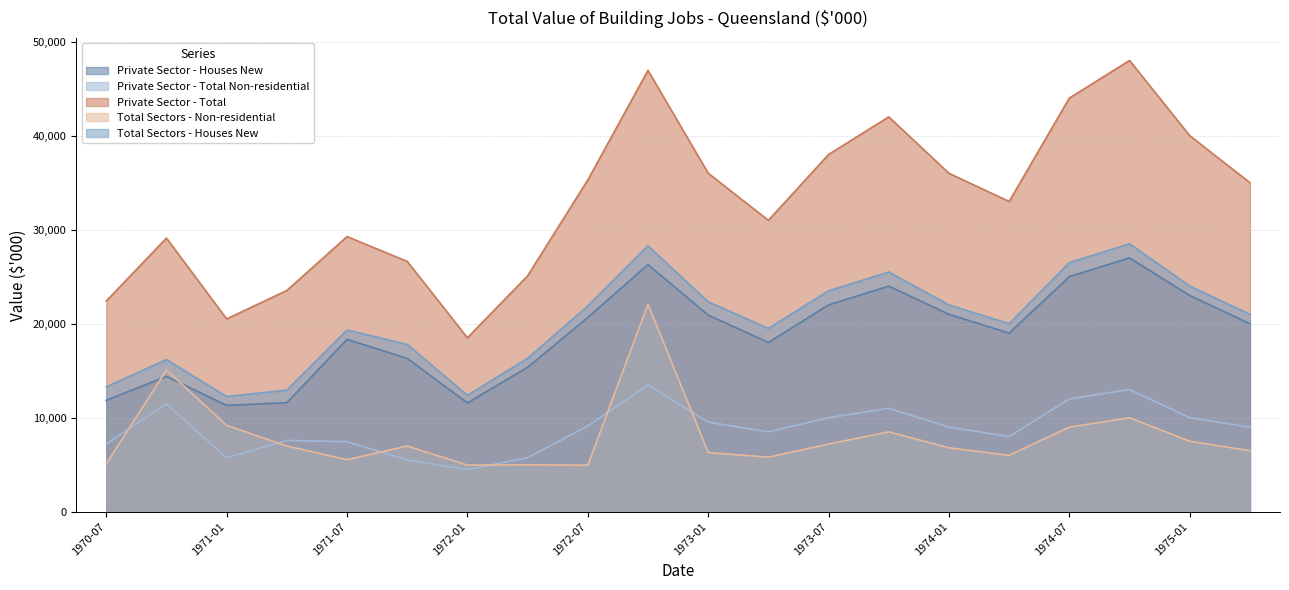

Does the chart display data point markers on the line(s)?

No